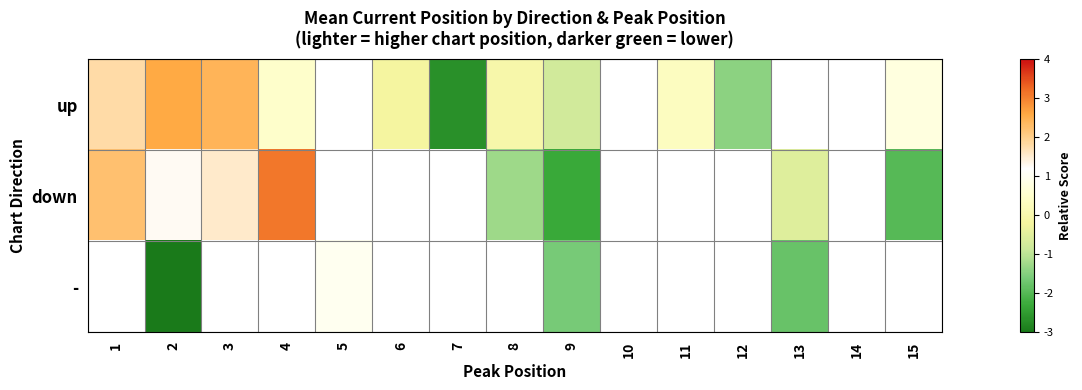

Is it true that up equals 4.3 at 2?

False